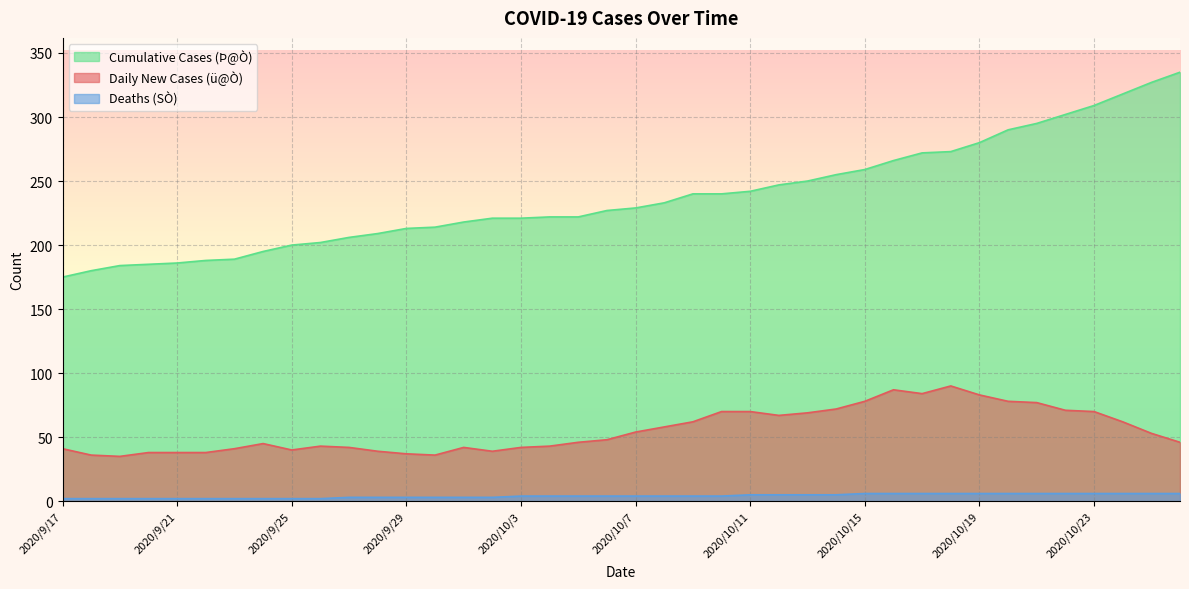

True or false: Daily New Cases (ü@Ò) has more than 2 interior local peaks.

True